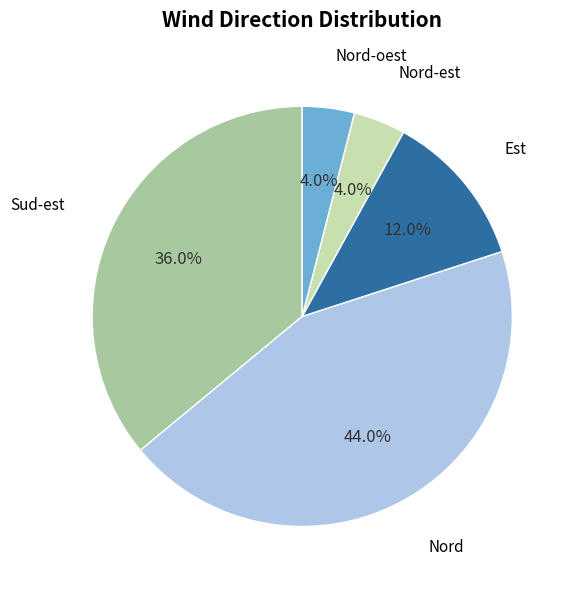

Is there any slice that represents more than half of the pie?

No